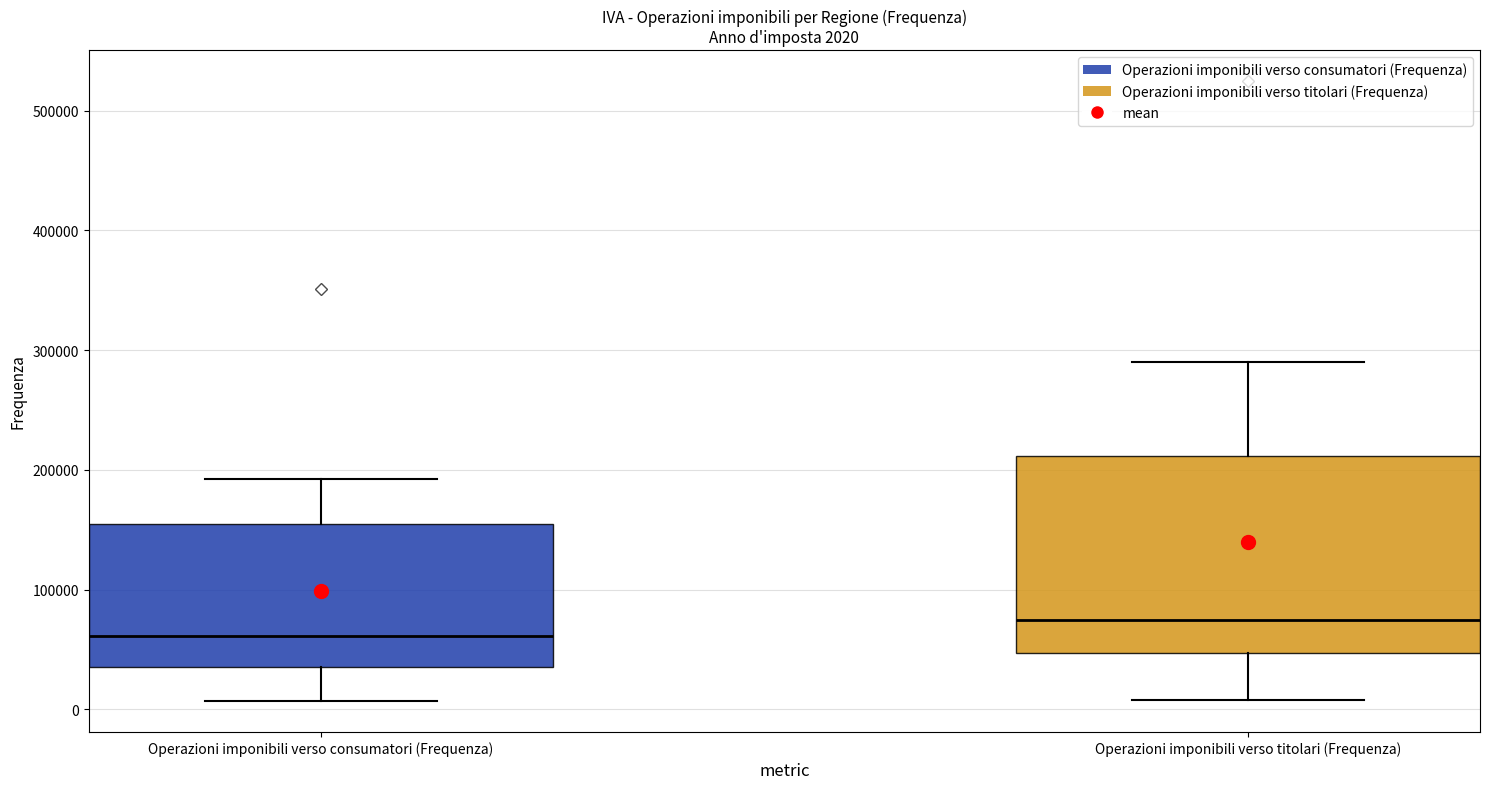

Which box is the tallest, from its lower edge to its upper edge?

Operazioni imponibili verso titolari (Frequenza)